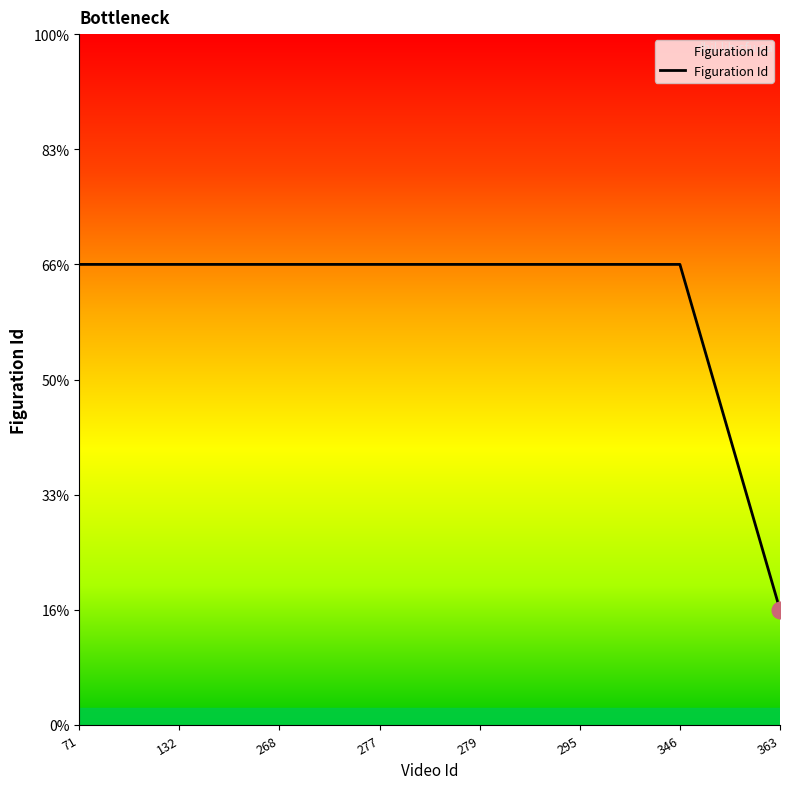

Reading right to left, what are all the values shown in this chart?

1	4	4	4	4	4	4	4